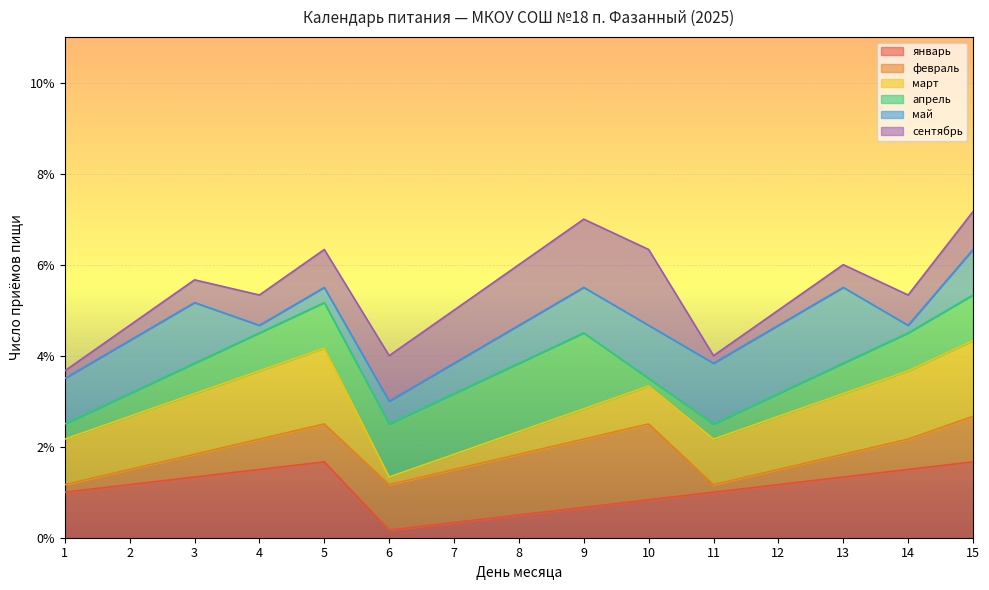

The сентябрь series shows 0 at 11. True or false?

False